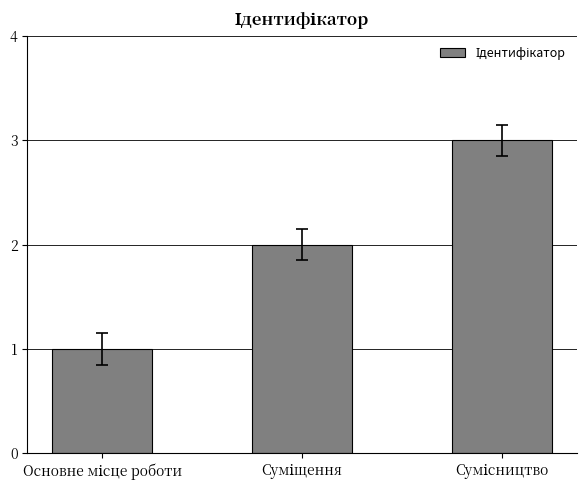

What is the greatest value displayed?

3